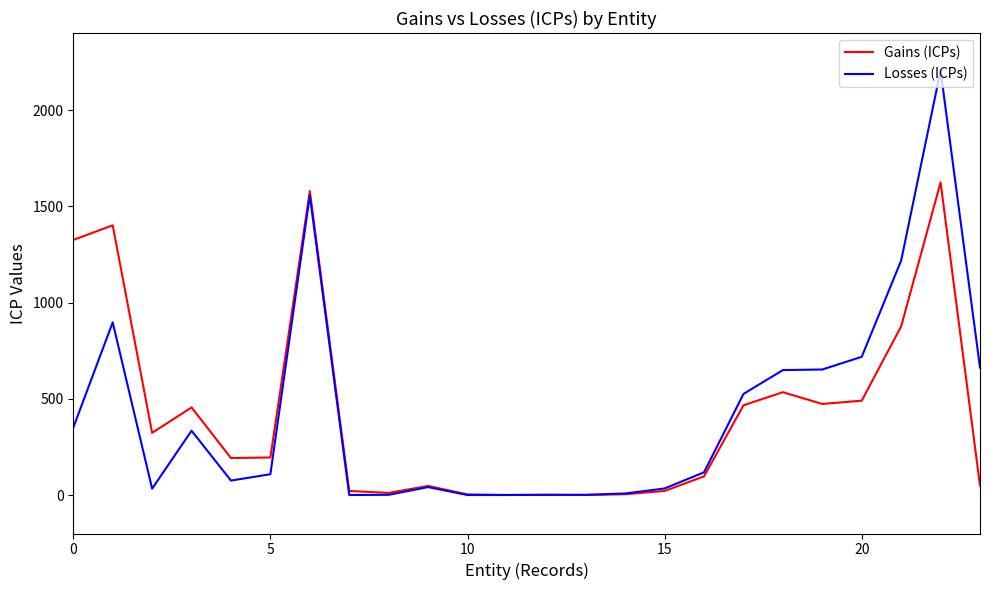

Which series has the widest spread of values?

Losses (ICPs)